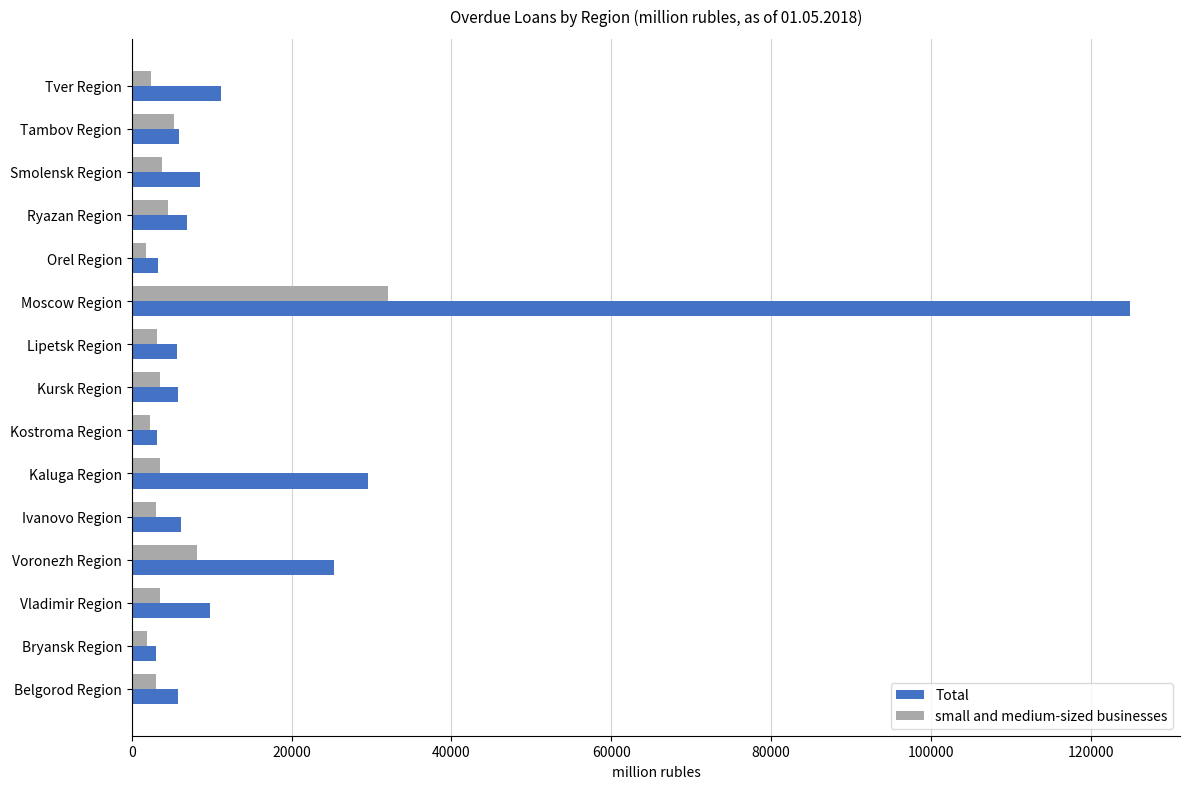

Which series has the largest range (max minus min)?

Total